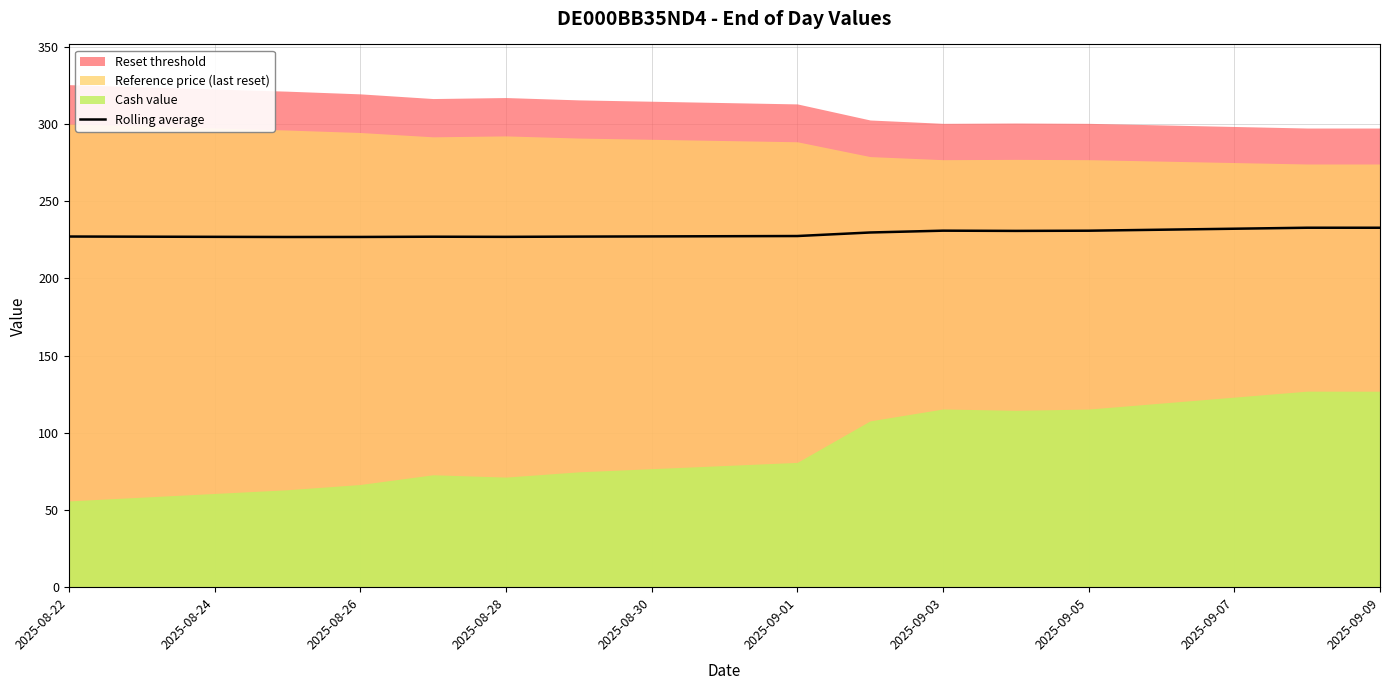

What is the lowest value of the Rolling average series?

226.8